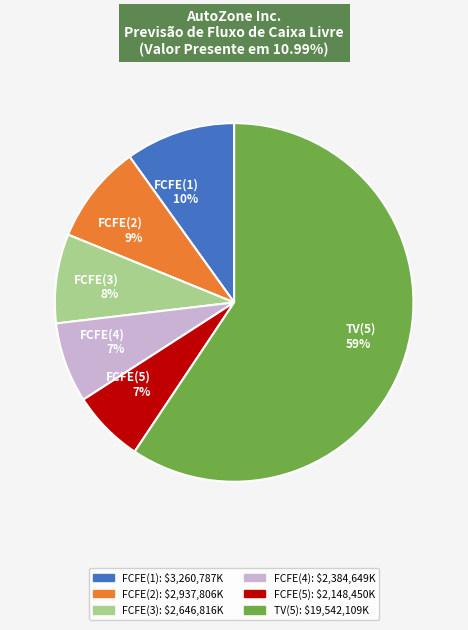

Is the sum of FCFE(4) and FCFE(2) greater than half?

No